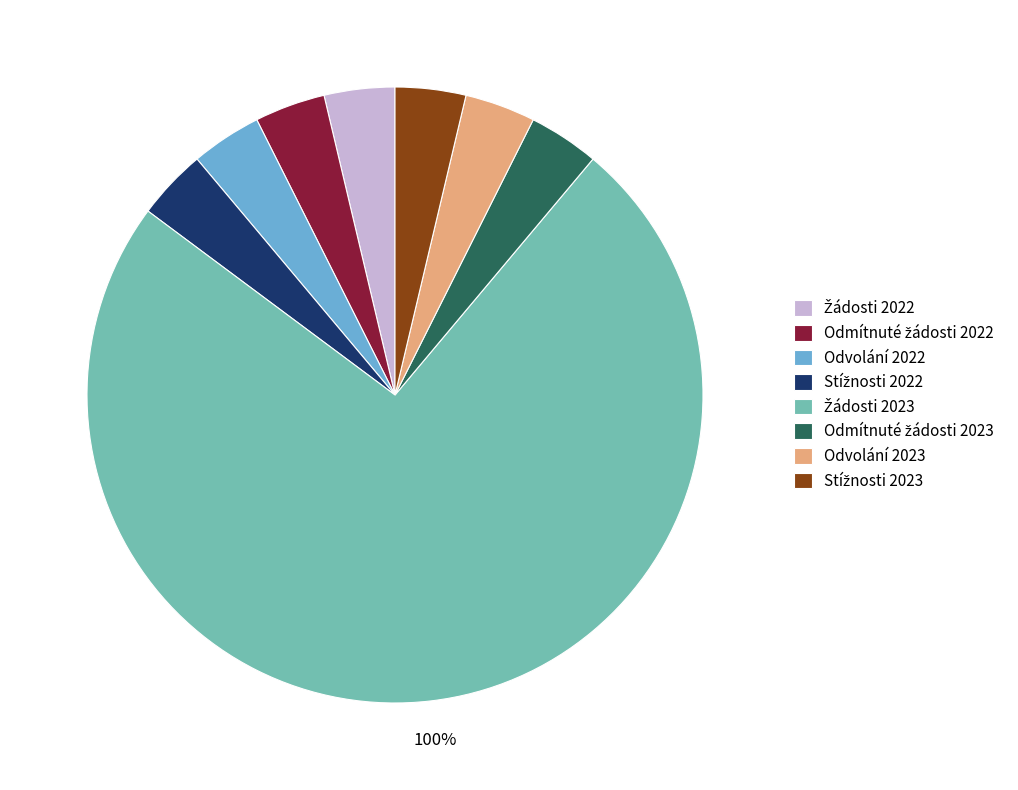

Is there a majority slice in this chart?

Yes